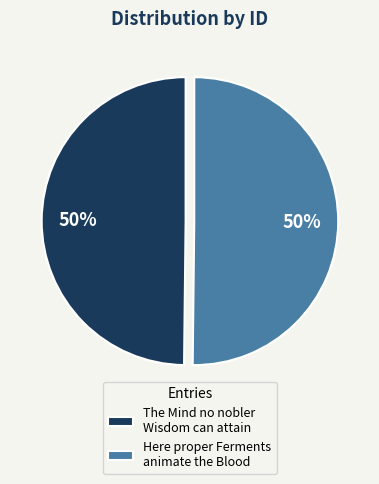

To the nearest percent, what percentage of the pie is Here proper Ferments animate the Blood?

50%